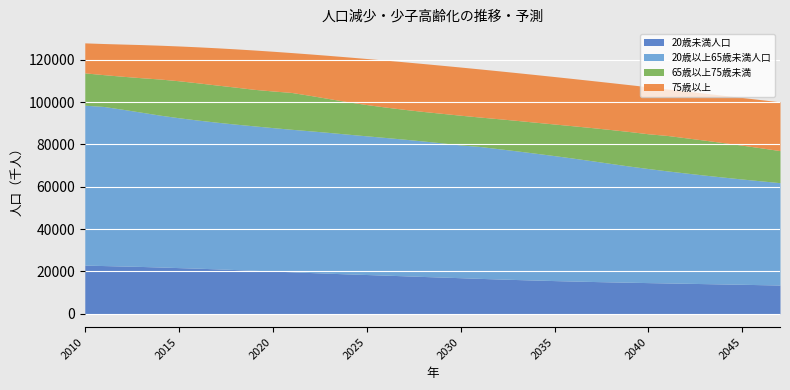

What is the difference between the maximum and minimum values in the 65歳以上75歳未満 series?

3705.6